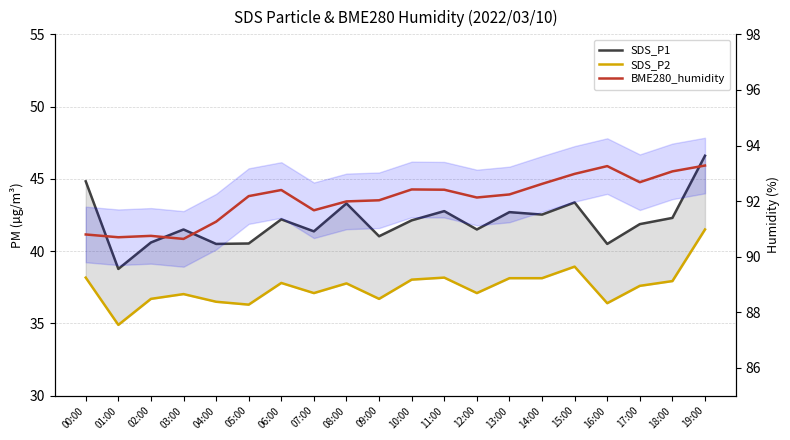

How many lines are shown in the chart?

3